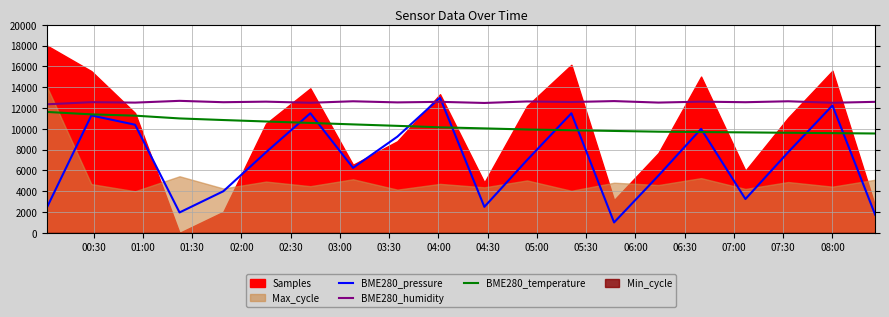

After their last crossing, which series has the higher values: BME280_pressure or BME280_temperature?

BME280_temperature